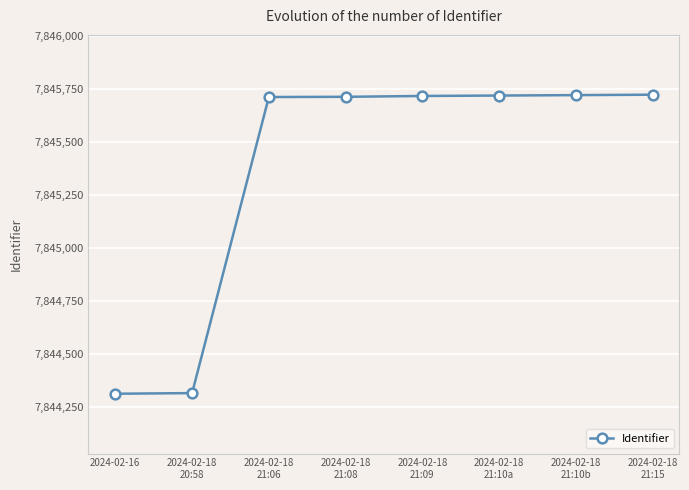

What is the smallest value displayed?

7844312